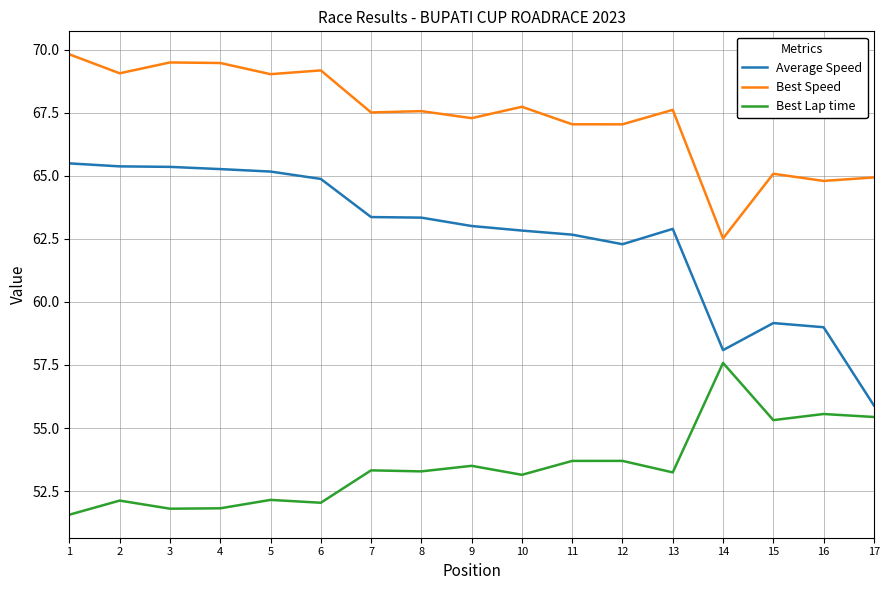

At 1, list the series in order from smallest to largest.

Best Lap time, Average Speed, Best Speed